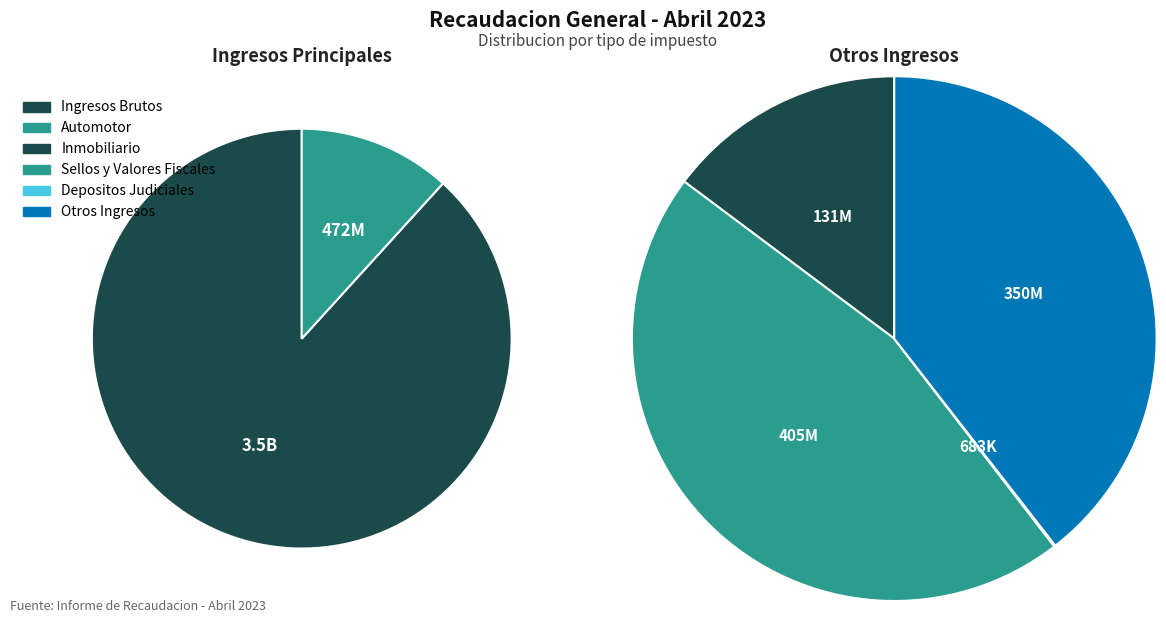

What is the majority slice?

Ingresos Brutos